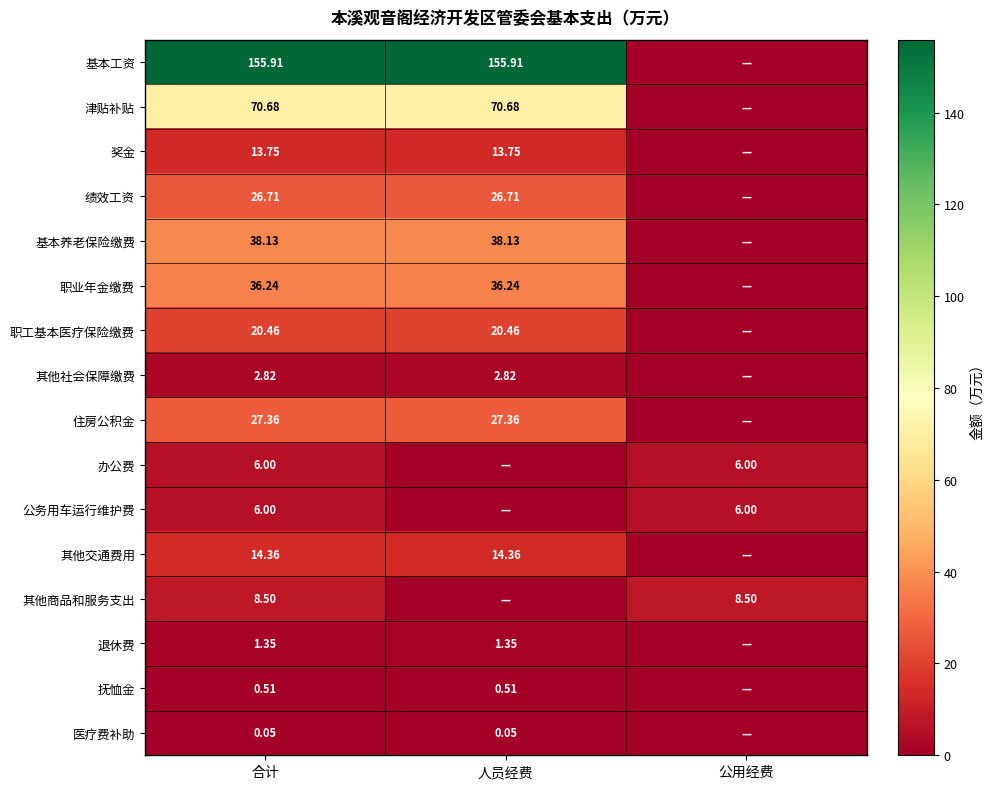

What is the difference between the 津贴补贴 values at 公用经费 and 合计?

70.7